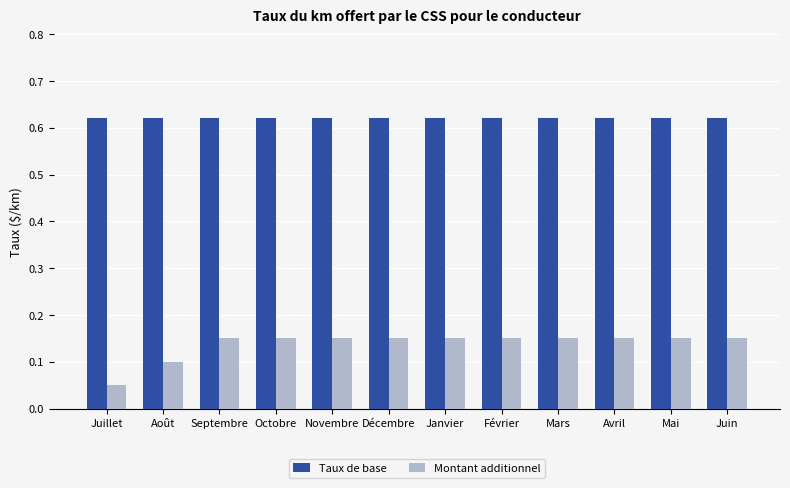

Which series changed the most between Juillet and Mai?

Montant additionnel